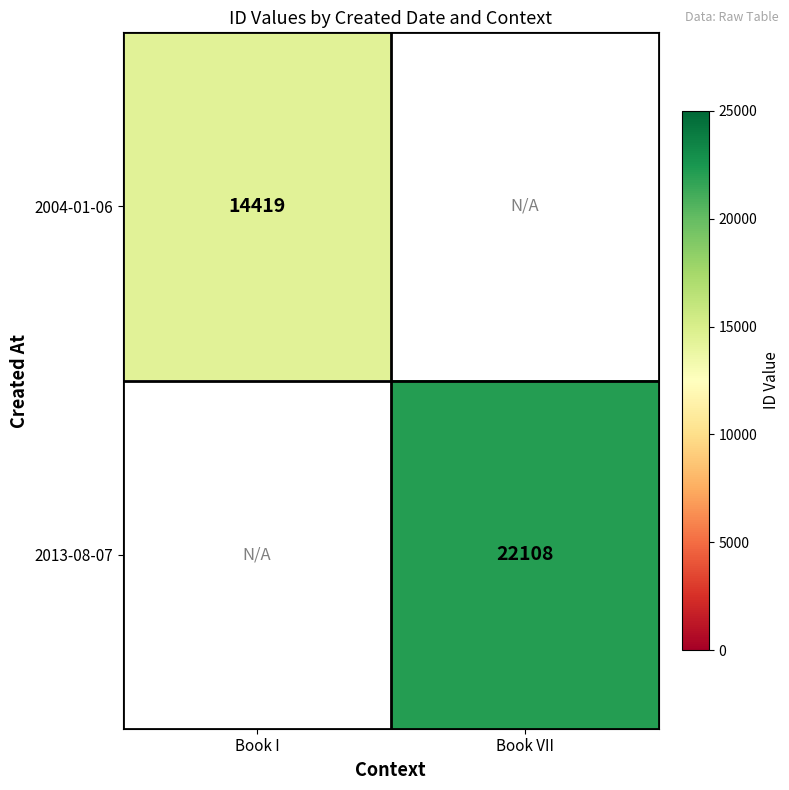

True or false: 2013-08-07 has a value of 22108 at Book VII.

True